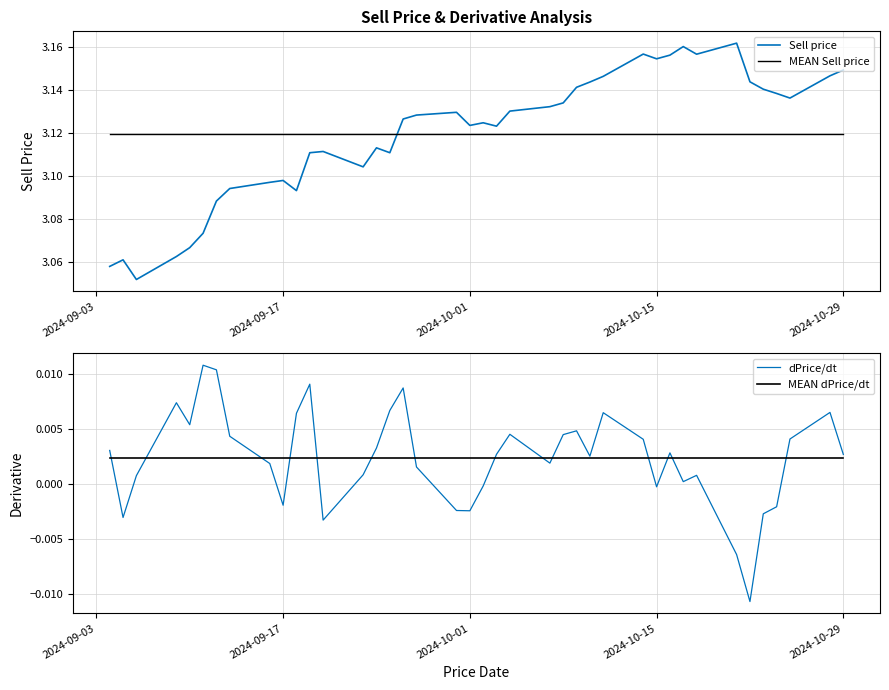

Which series has the largest total across all categories?

Sell price